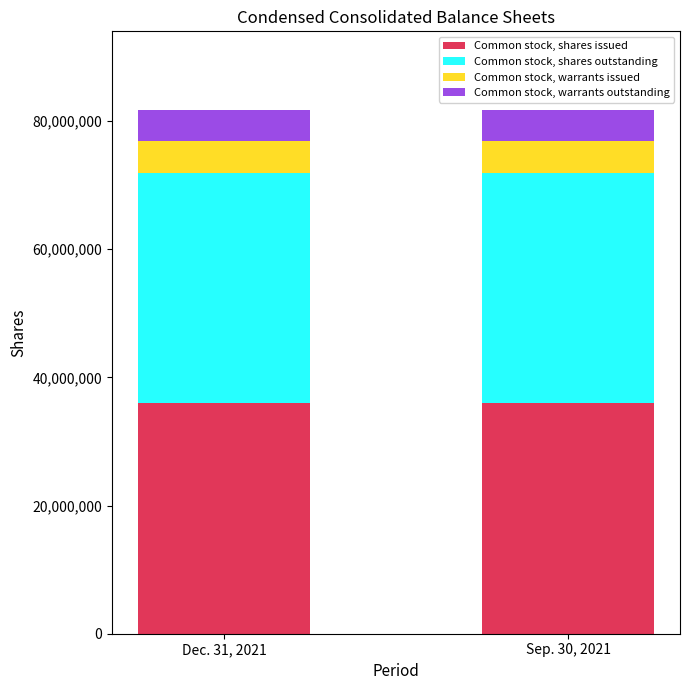

How many data points does each series have?

2